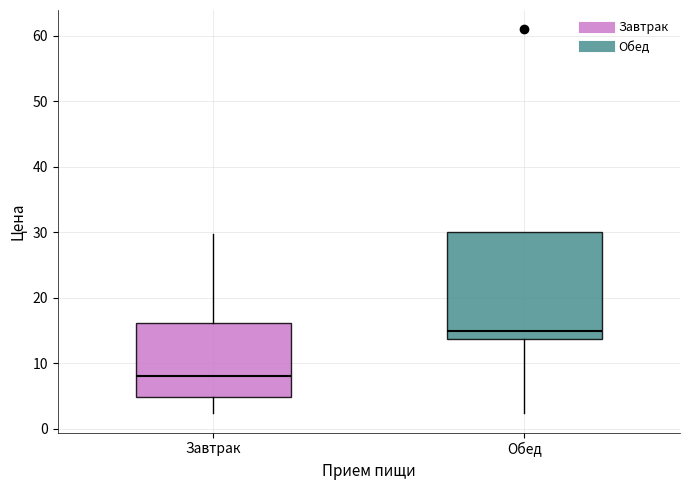

Reading left to right, transcribe this box plot: for each box, give where its median line is, the range the box spans, and where its two whiskers end, as read against the y-axis. The values are not printed on the chart, so give them approximately, as read against the axis.

Завтрак: median 8, box 5 to 16, whiskers 2 to 30
Обед: median 15, box 14 to 30, whiskers 2 to 30